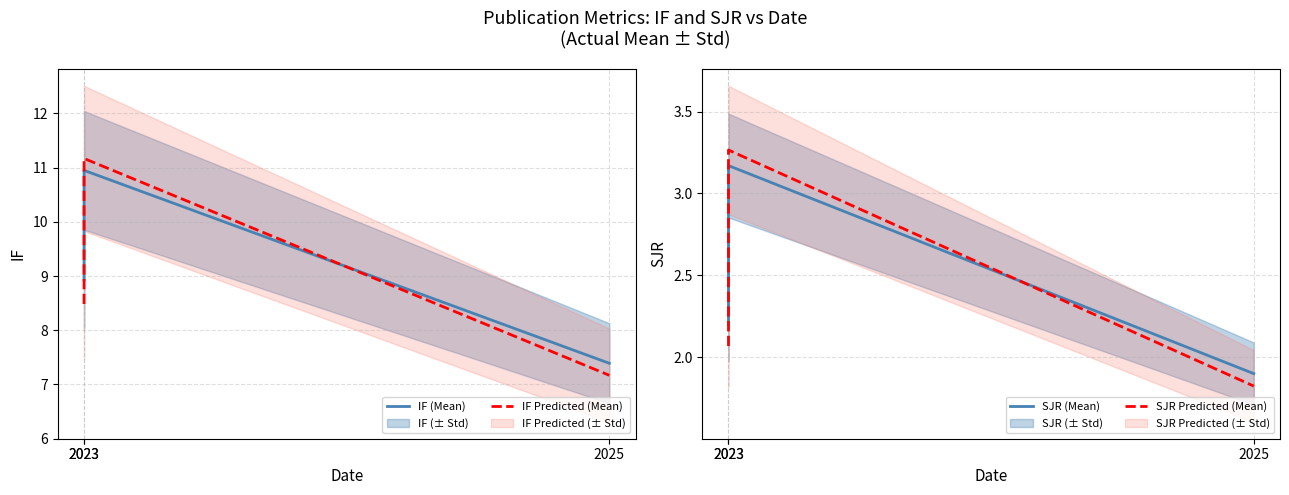

At which label is IF Predicted (Mean) closest to 9?

2023